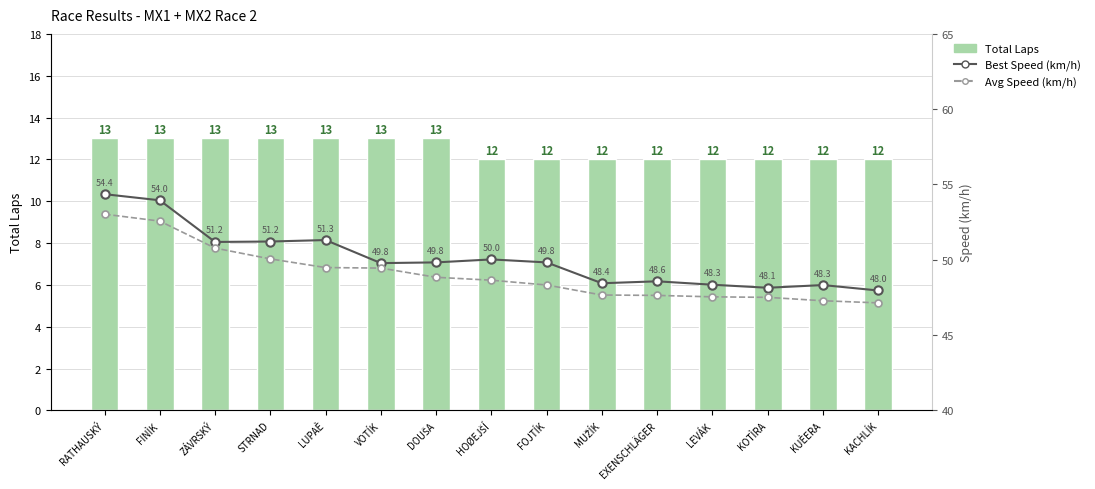

What is the lowest value of the Total Laps series?

12.0